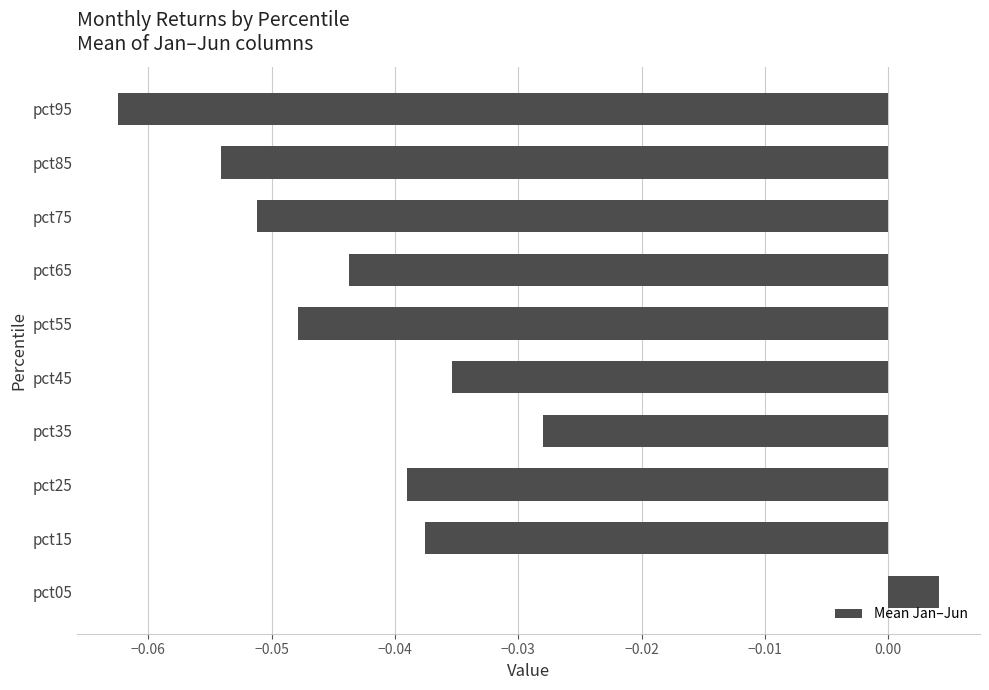

At which label is the value closest to 0?

pct05